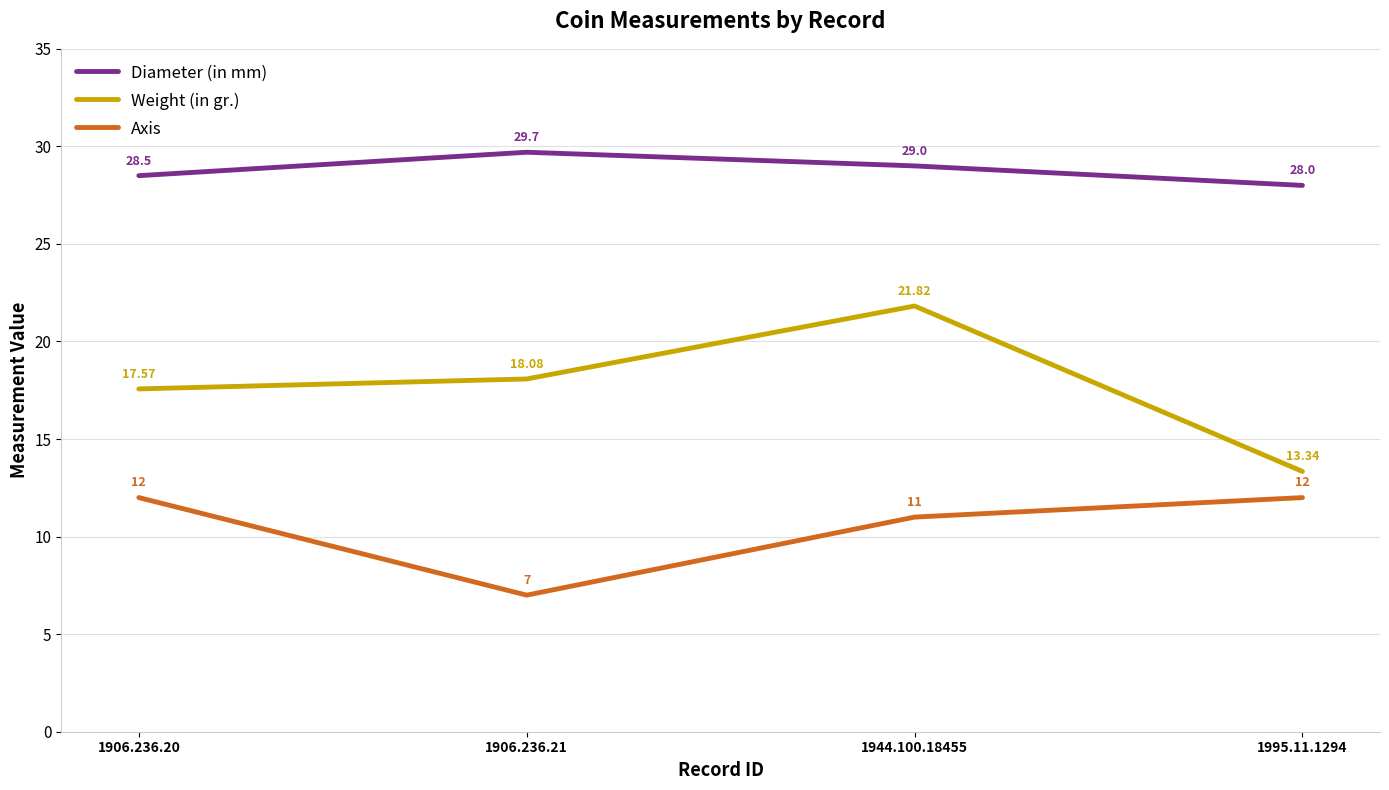

What is the spread (max minus min) of values at 1944.100.18455?

18.0